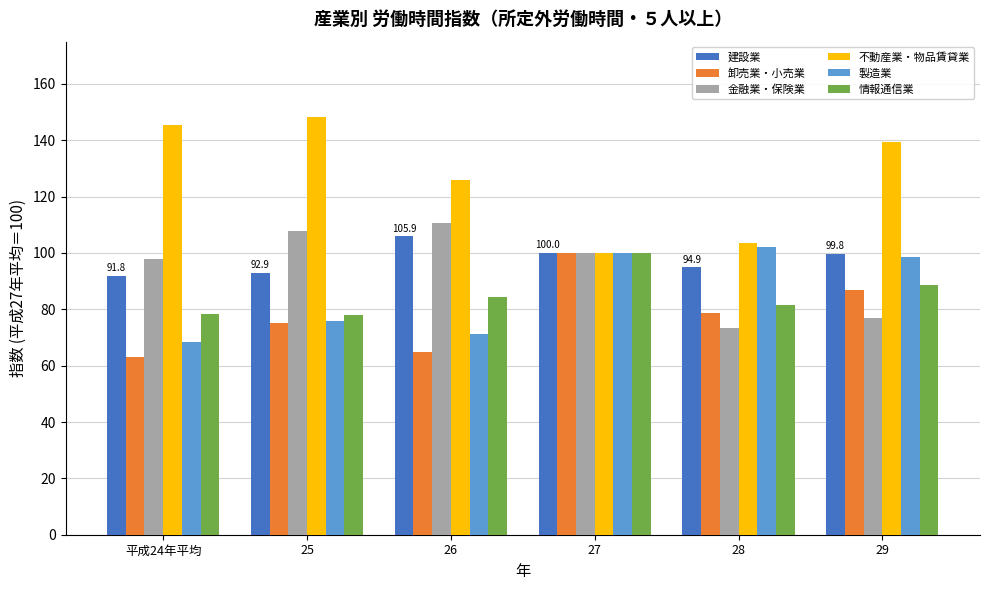

Where does the 情報通信業 series first go above 84?

26